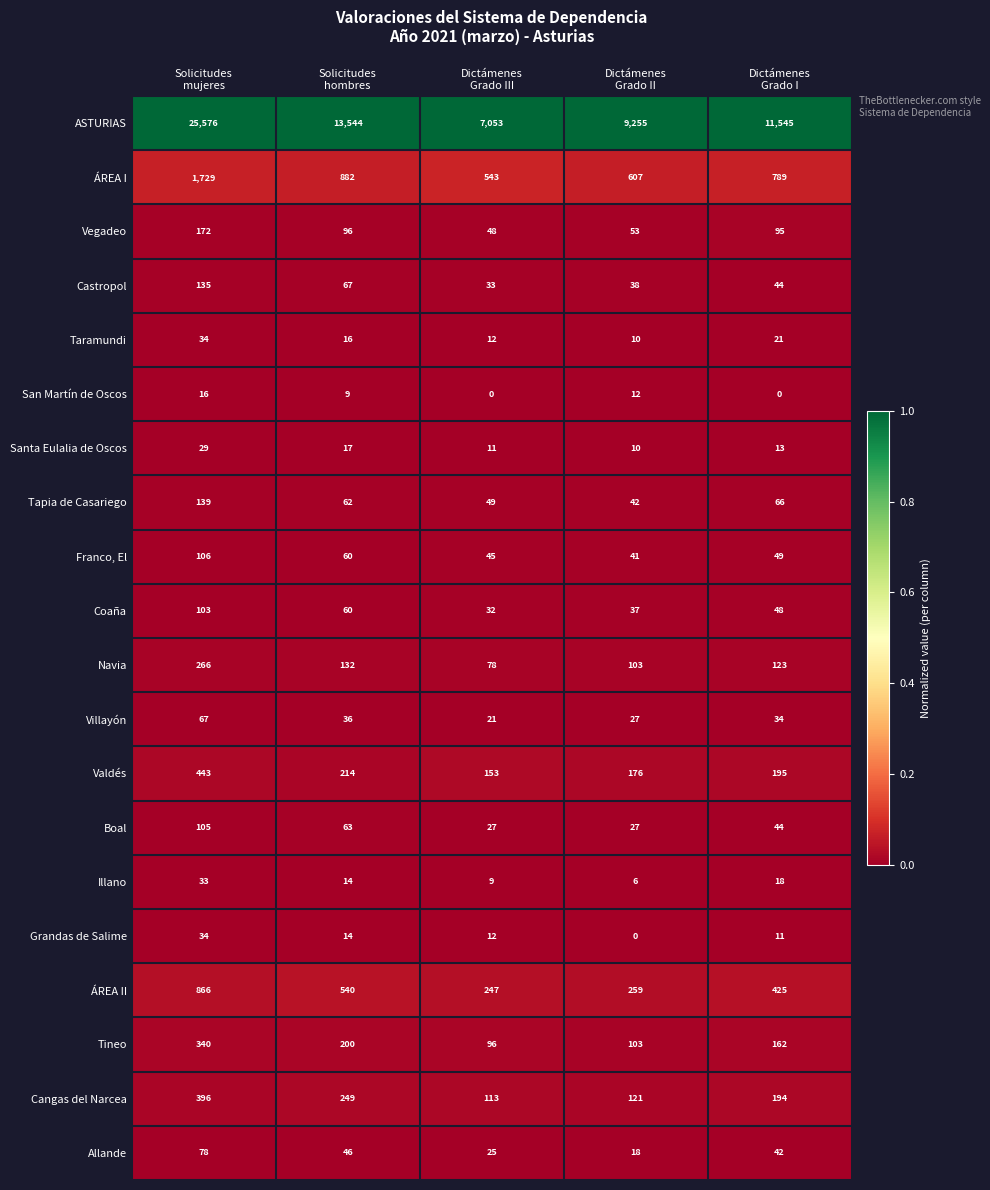

Which series changed the most between Solicitudes
mujeres and Dictámenes
Grado I?

ASTURIAS